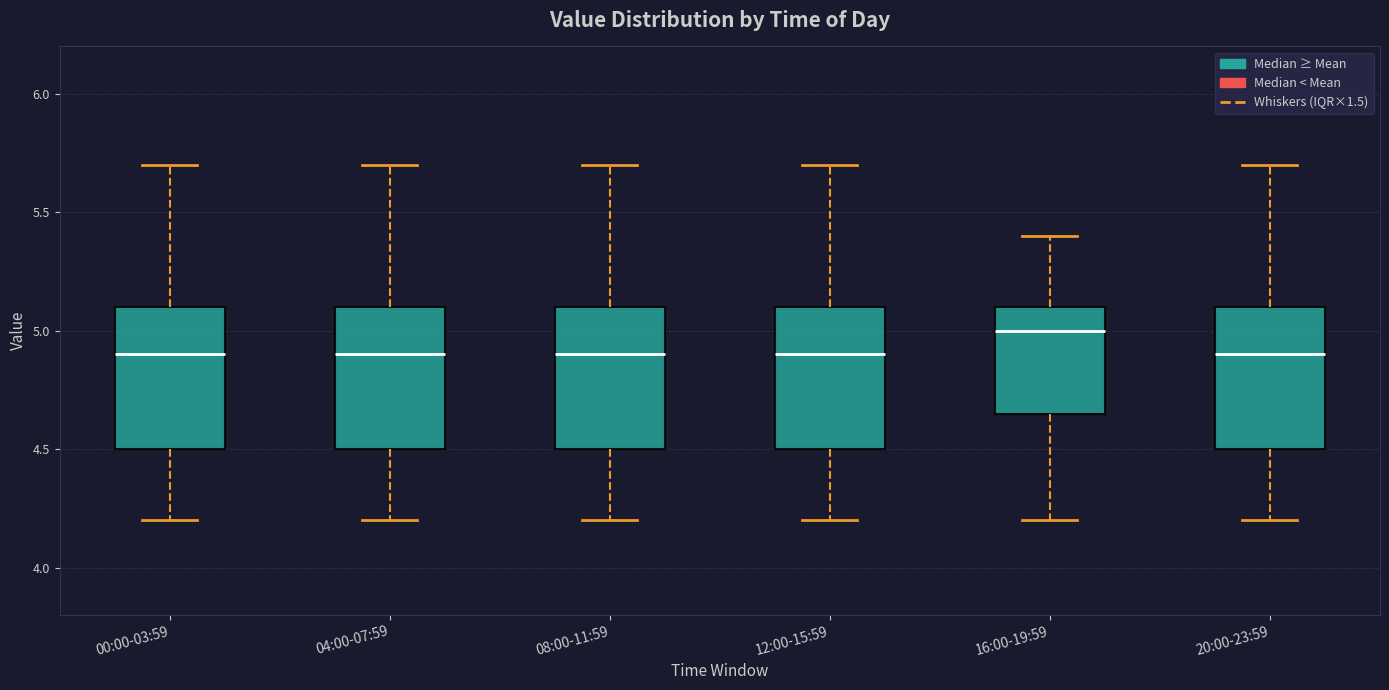

Which box has the highest median line?

16:00-19:59